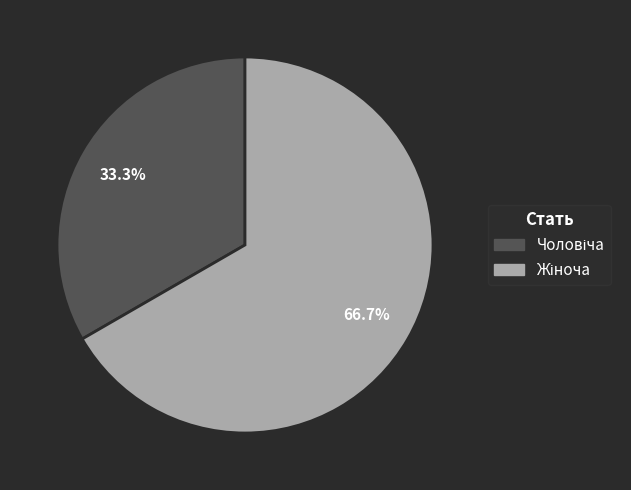

Is there a majority slice in this chart?

Yes